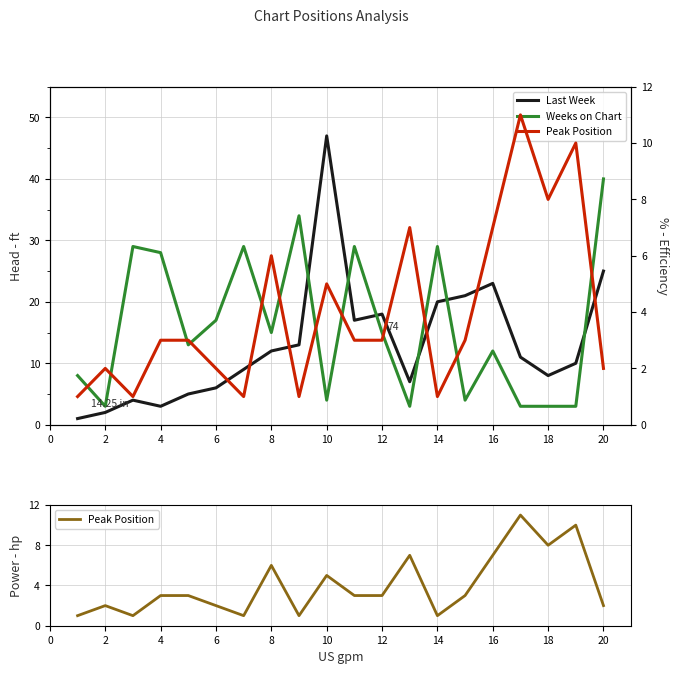

Does the chart have visible grid lines?

Yes